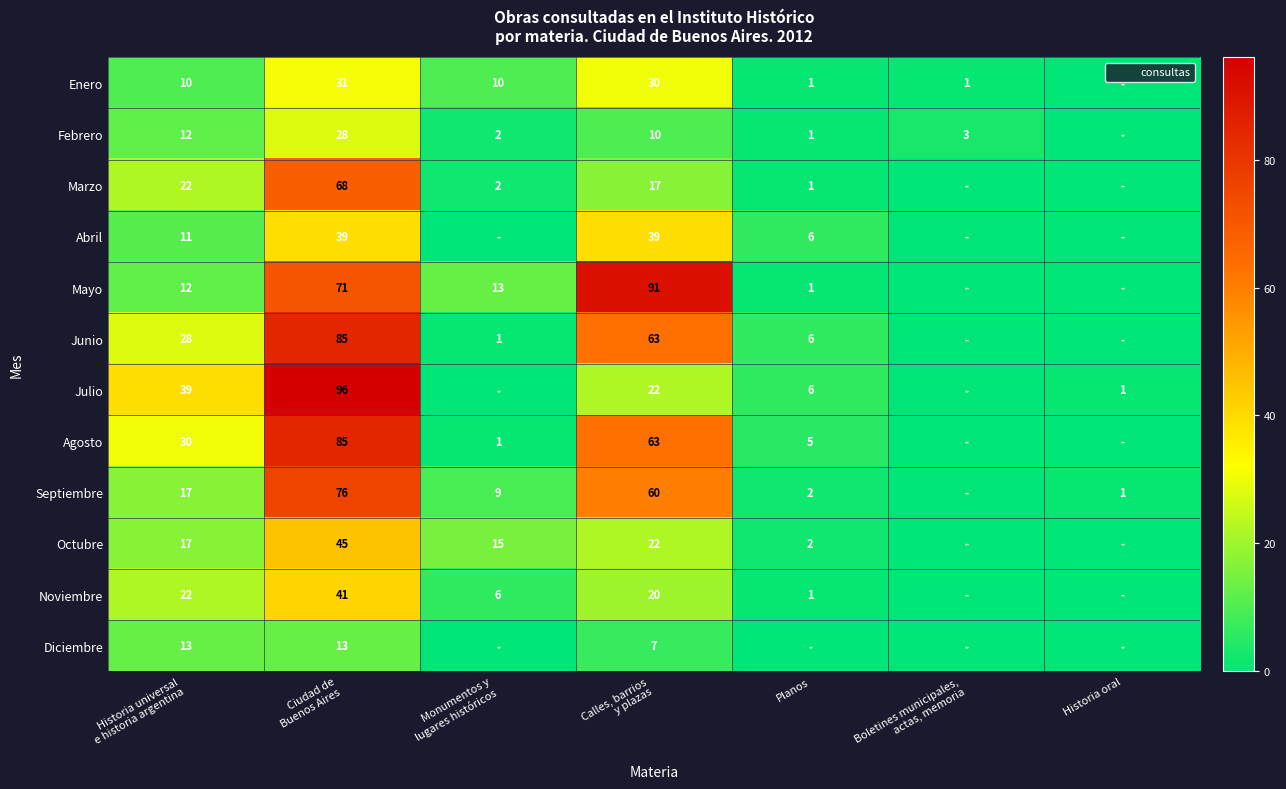

The Octubre series shows 1 at Planos. True or false?

False